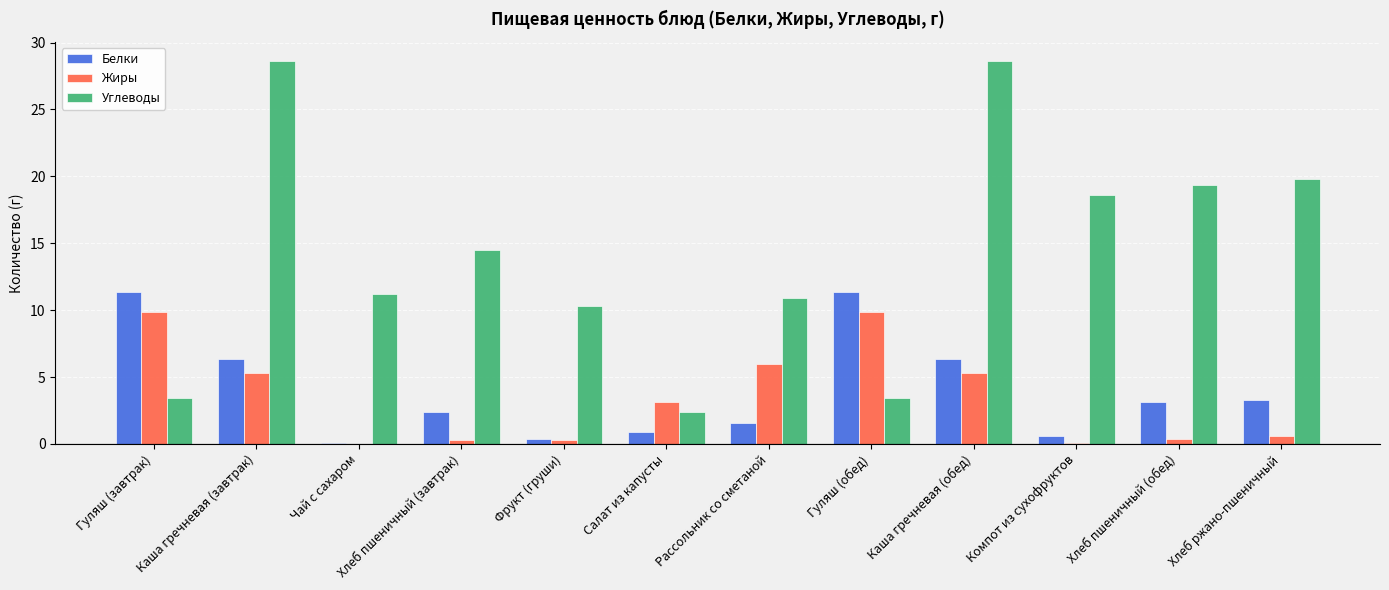

Where is Углеводы nearest to the value 15?

Хлеб пшеничный (завтрак)